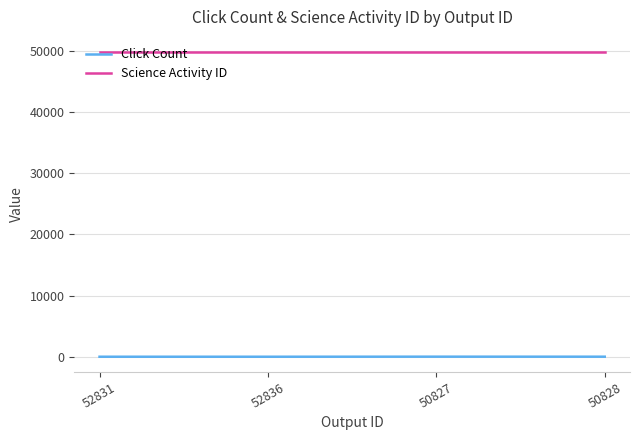

Which series has the largest total across all categories?

Science Activity ID